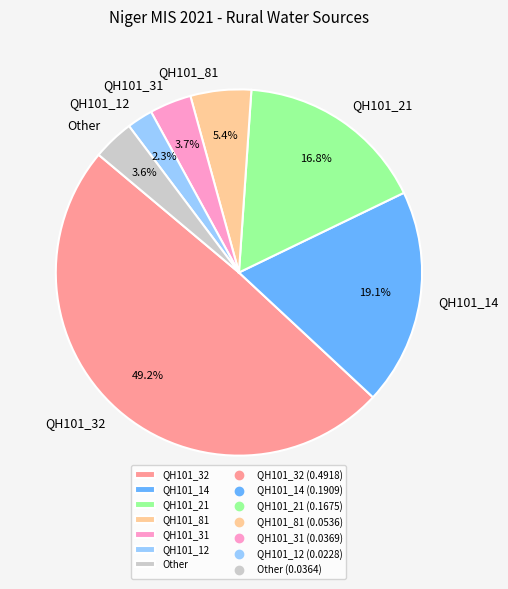

Which has a higher value, QH101_31 or QH101_14?

QH101_14